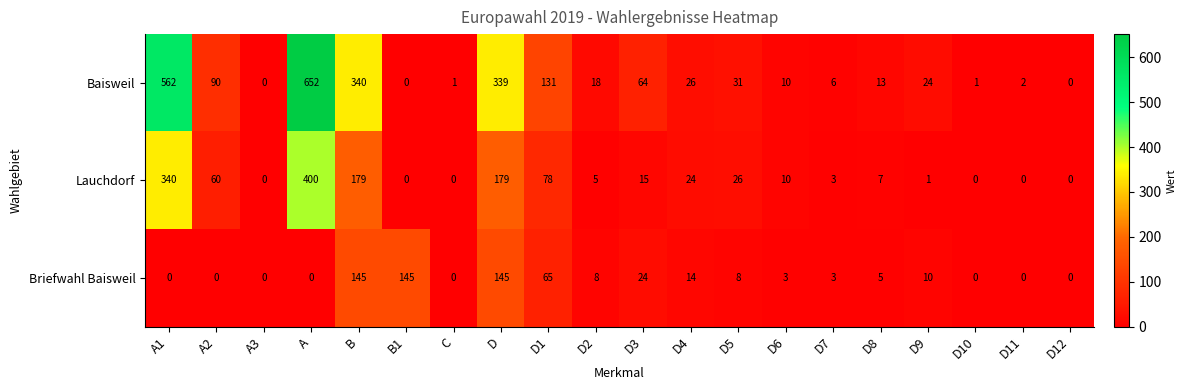

Between A2 and D9, which series saw the biggest shift?

Baisweil